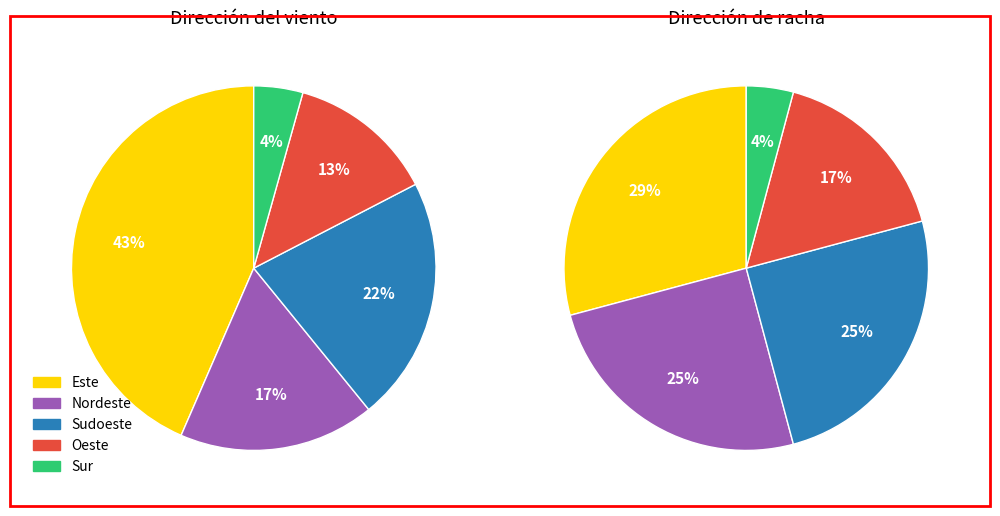

Is it true that Sudoeste is 19% of the pie?

False